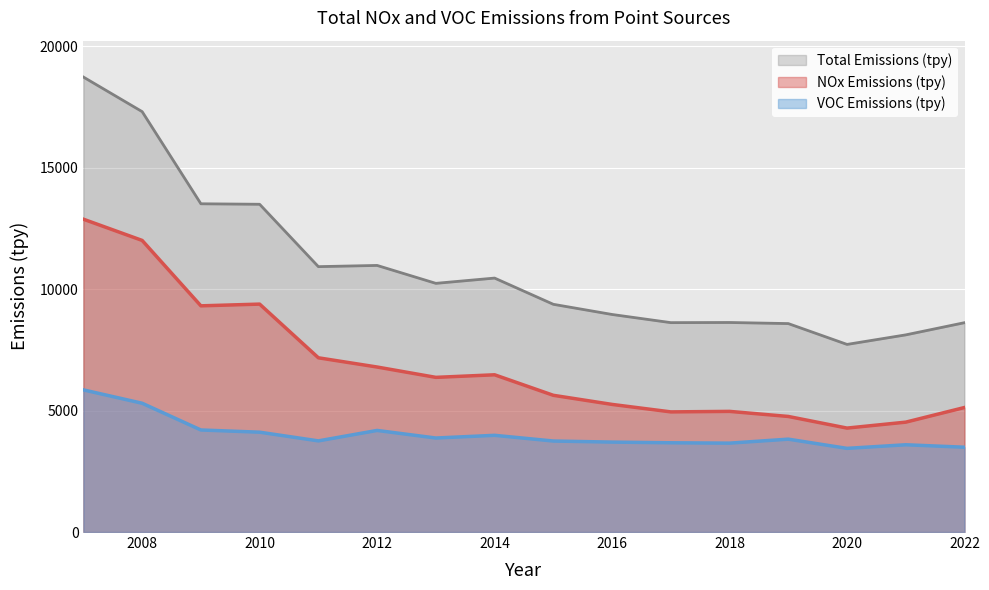

Is the value of NOx Emissions (tpy) at 2013 greater than the value of VOC Emissions (tpy) at 2019?

Yes